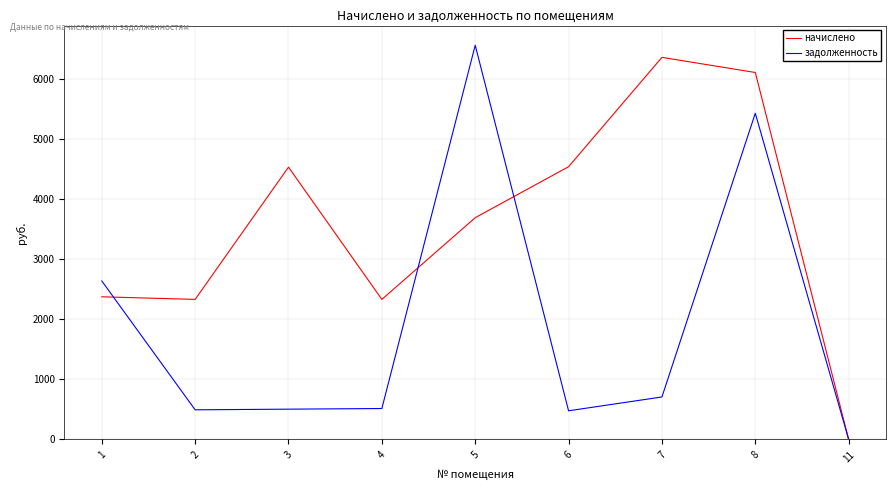

Rank the series at 8 from lowest to highest value.

задолженность, начислено